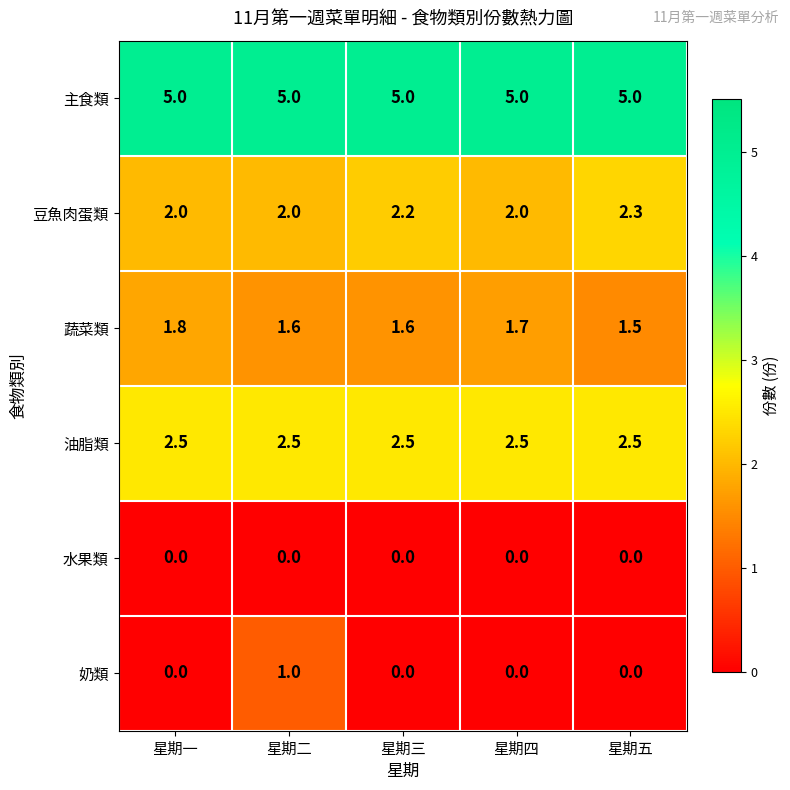

What is the greatest value displayed?

5.0